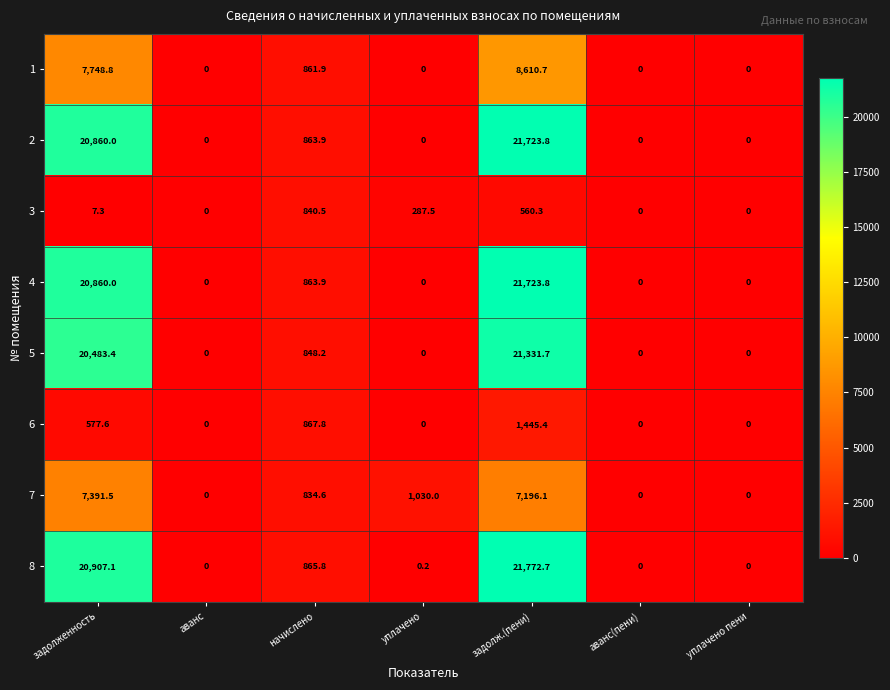

True or false: 1 has a value of 4630.6 at аванс.

False